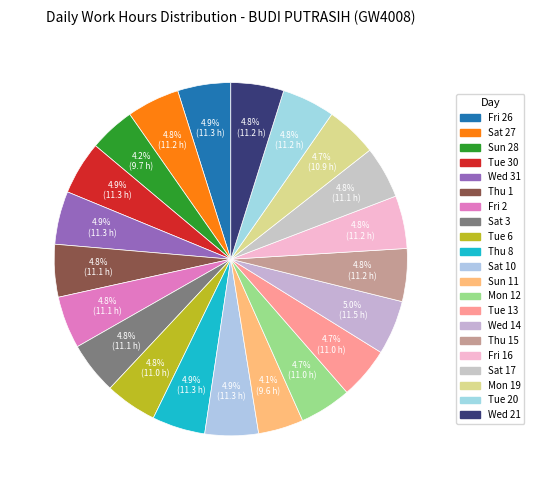

Count the number of slices in the pie.

21